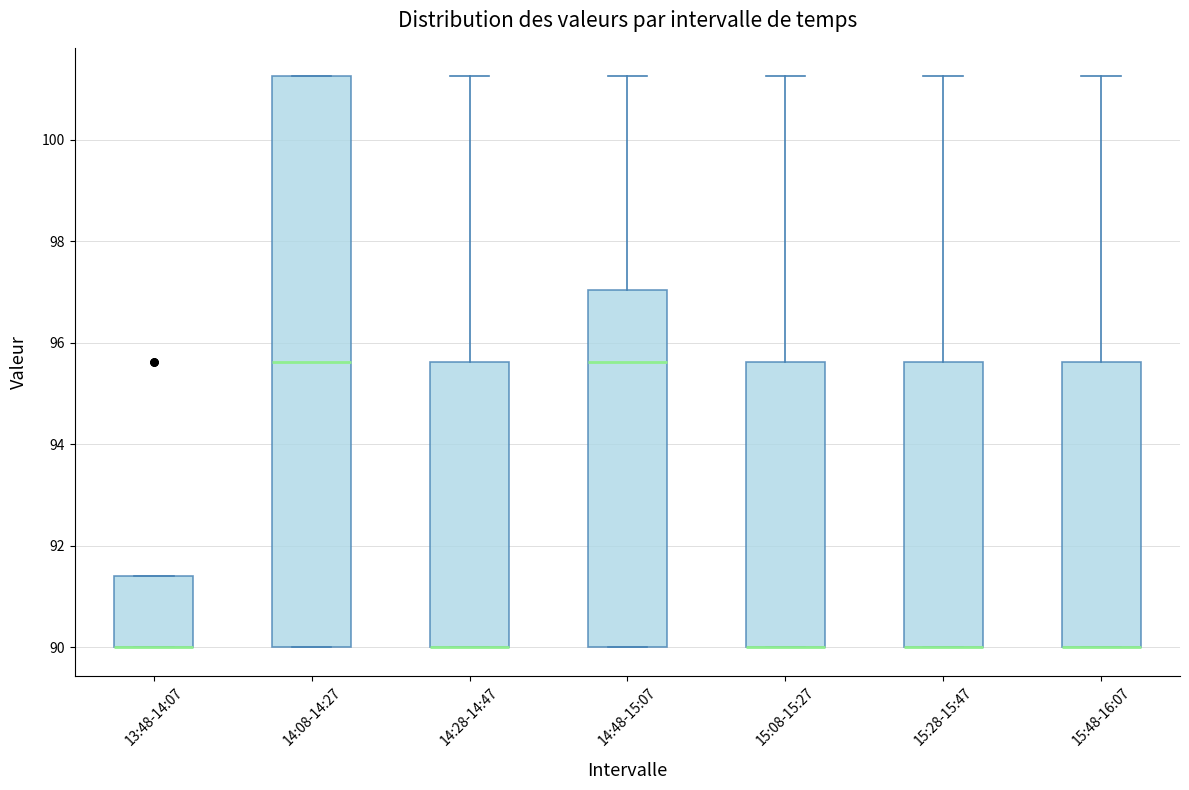

Where is the lower edge of the box for 14:08-14:27 on the y-axis? The values are not printed on the chart, so give them approximately, as read against the axis.

90.0